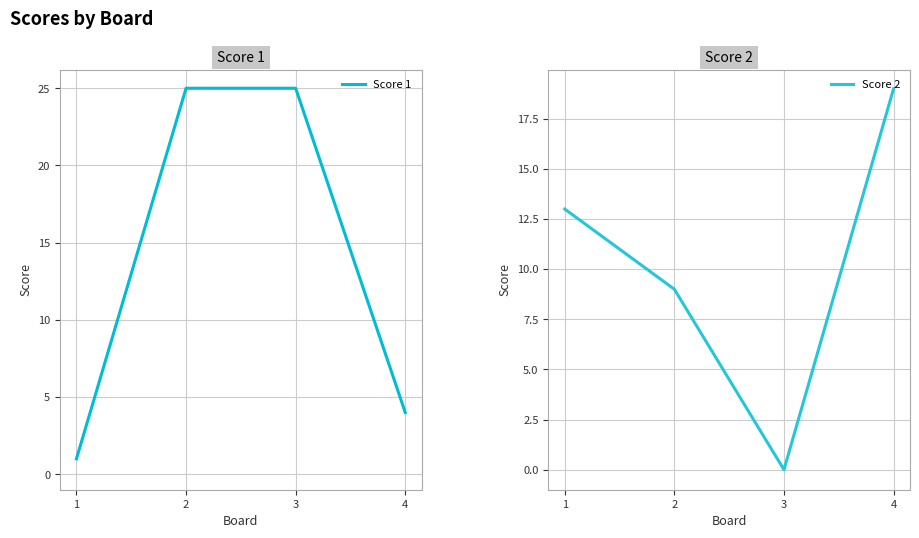

What is the value of the Score 1 point at the 1st from the left?

1